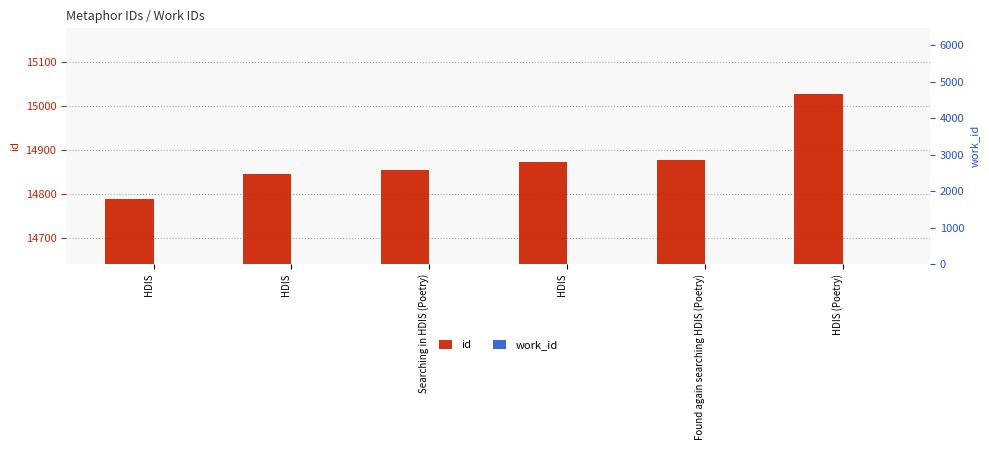

How many bars are there in each group?

2